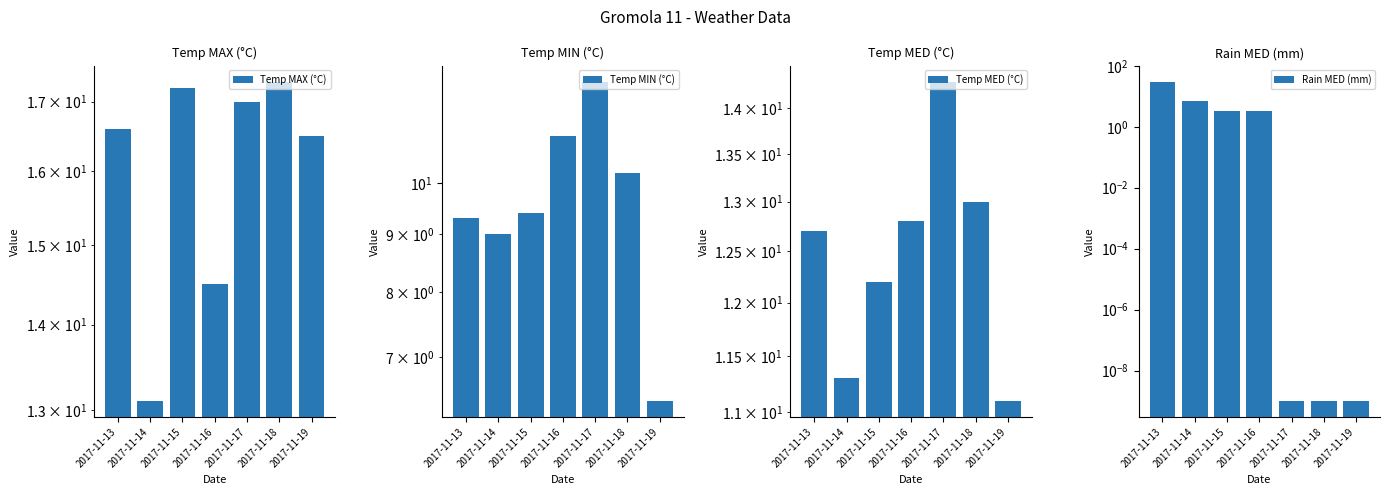

At which label does Temp MAX (°C) first exceed 16?

2017-11-13